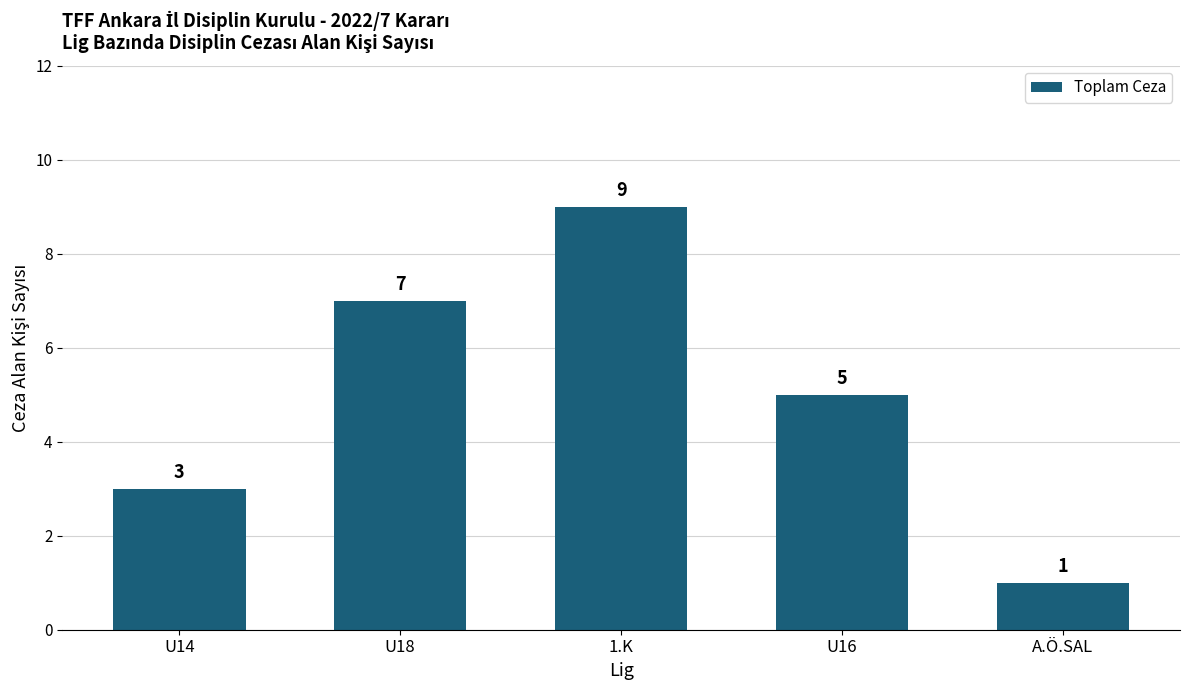

How many data points are less than 5?

2